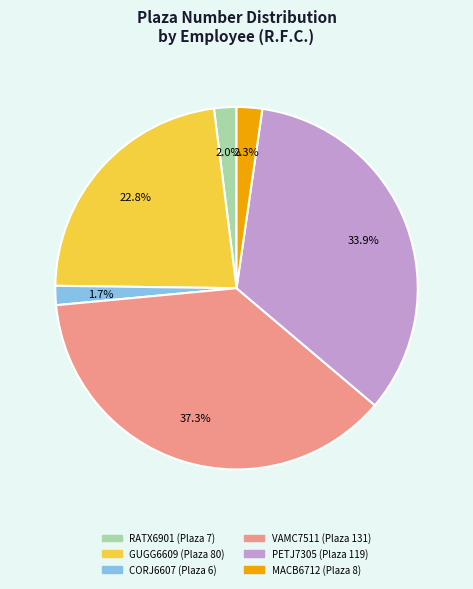

Is there any slice that represents more than half of the pie?

No